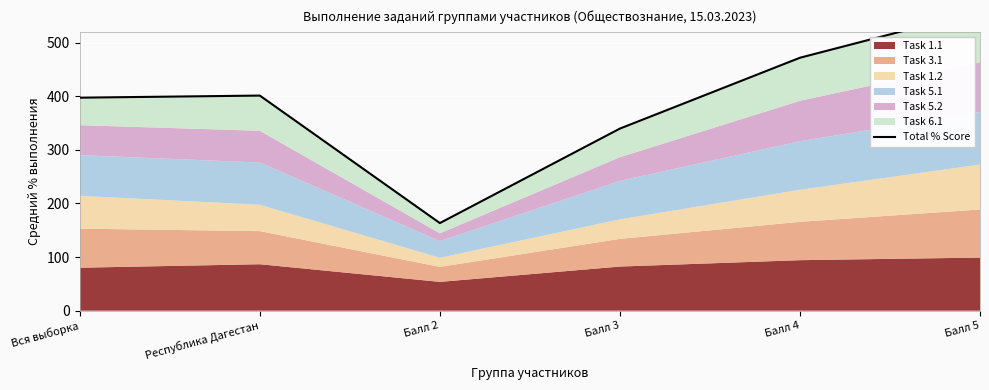

At which category does the data reach its first local valley?

Балл 2